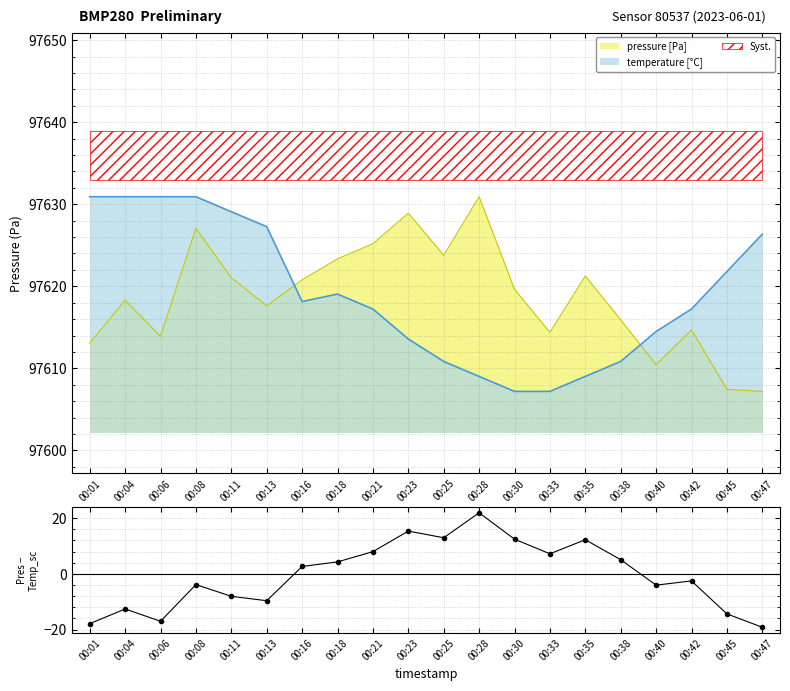

What is the change in value from 00:28 to 00:38?

-16.8